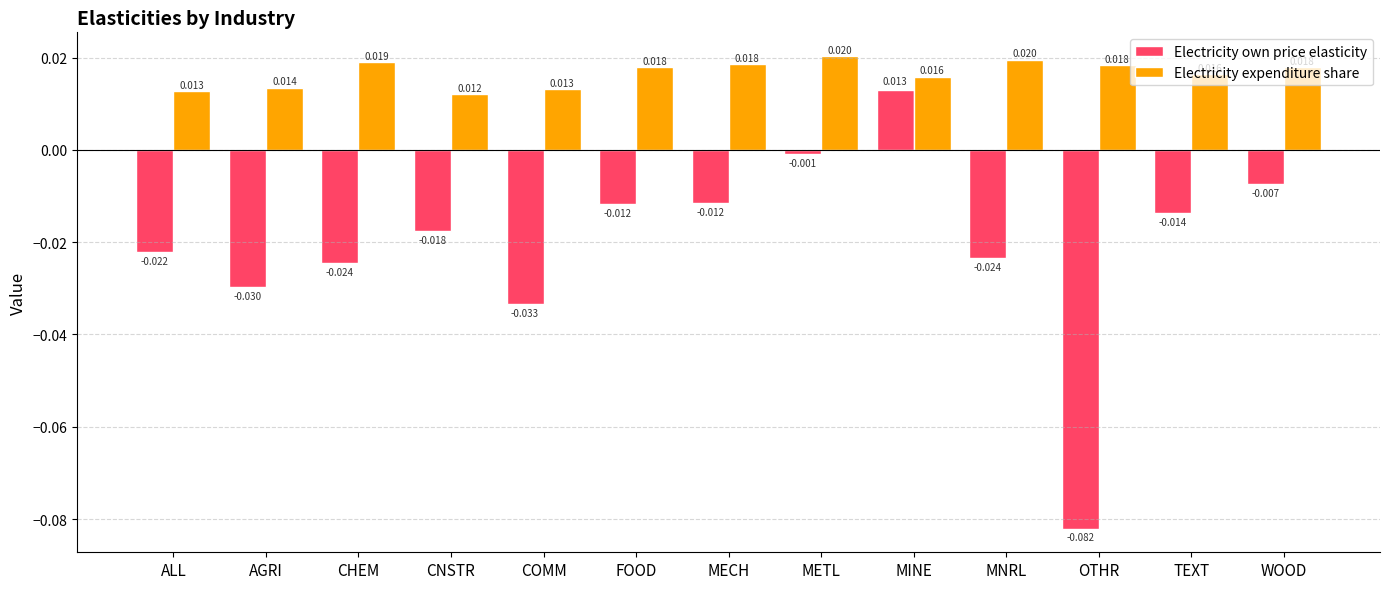

Rank the series at CNSTR from highest to lowest value.

Electricity expenditure share, Electricity own price elasticity